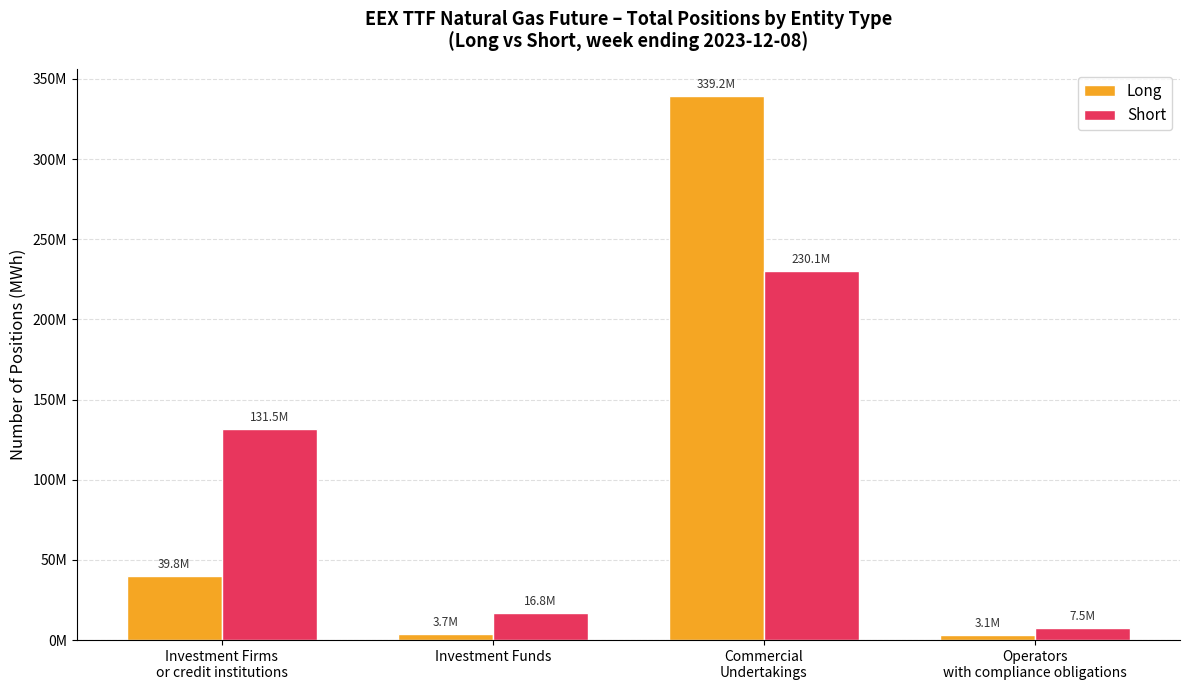

What is the label of the 3rd bar from the left?

Commercial
Undertakings